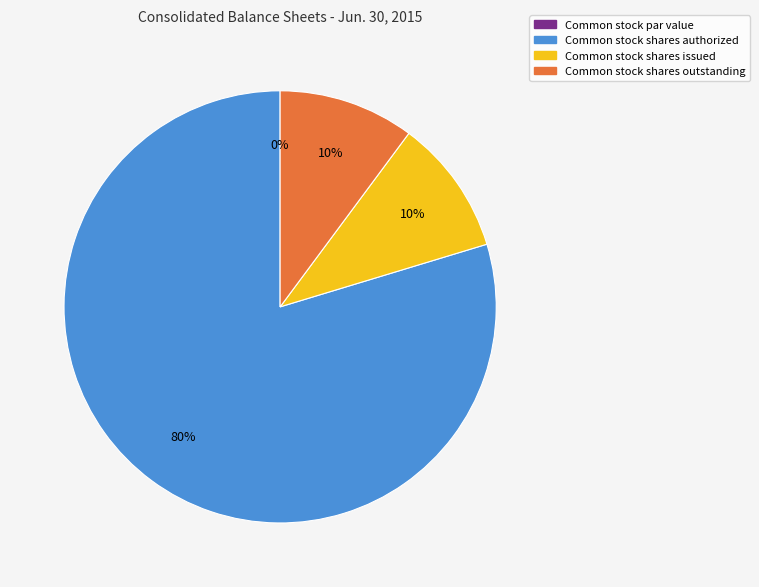

Does any single category account for the majority?

Yes